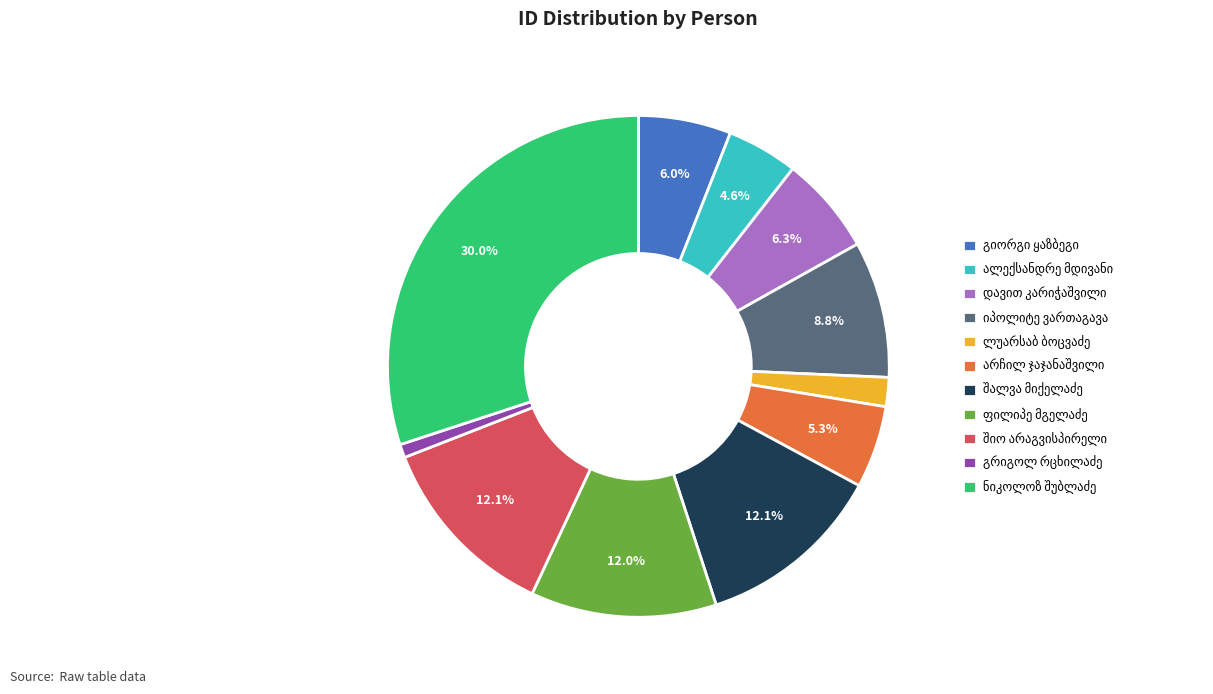

Is there a majority slice in this chart?

No